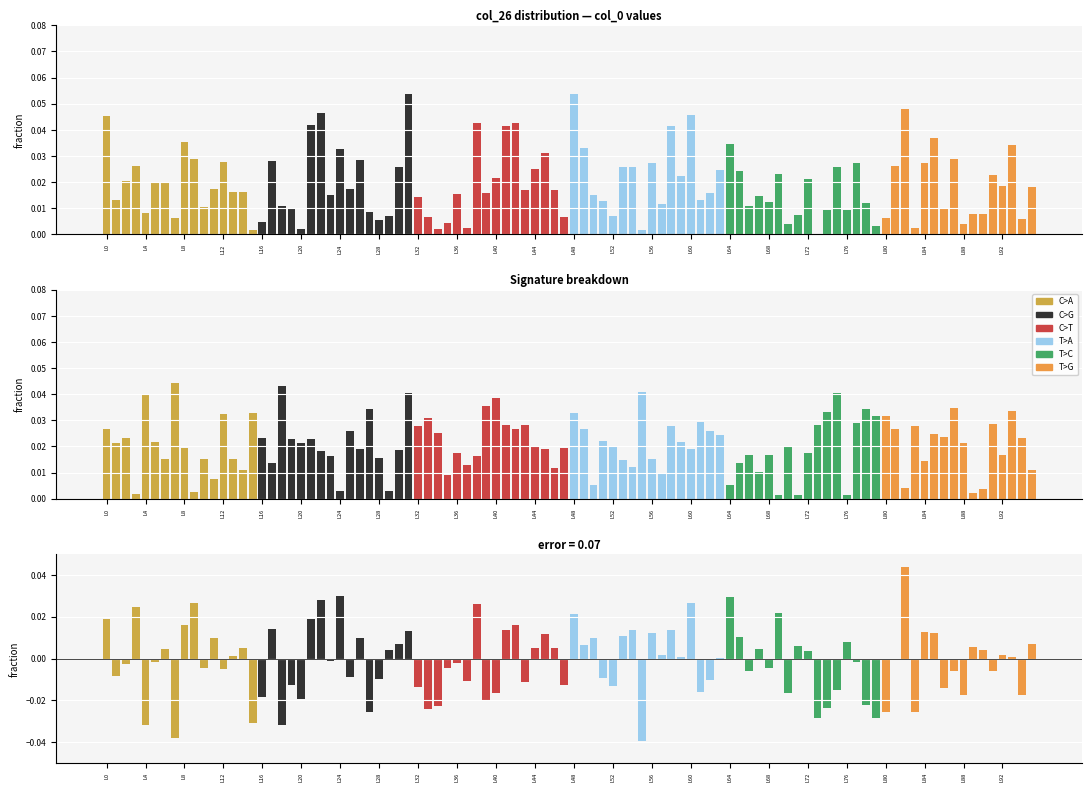

Is it true that T>G equals 0.0 at L36?

True